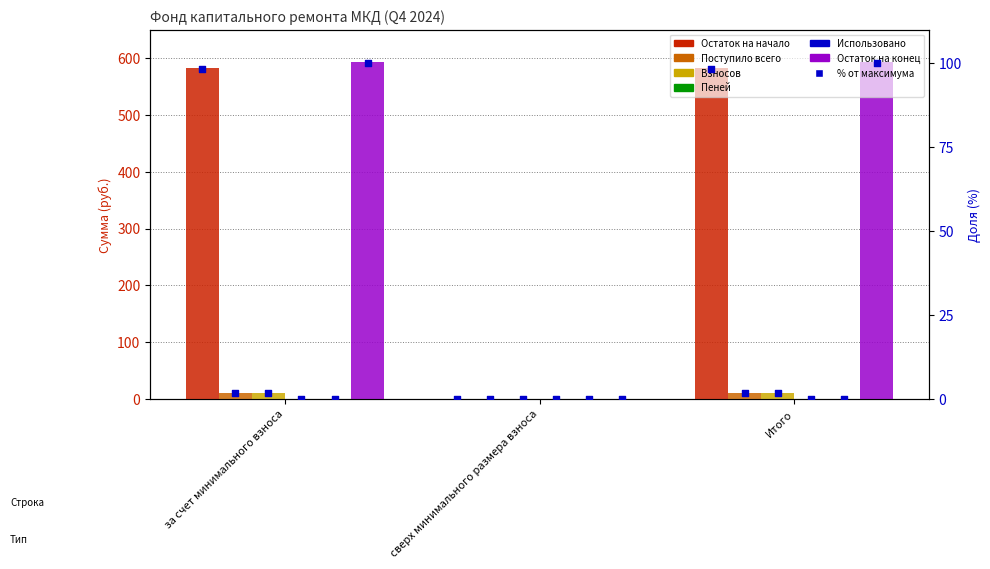

Which series contains the highest Y value?

Остаток на конец